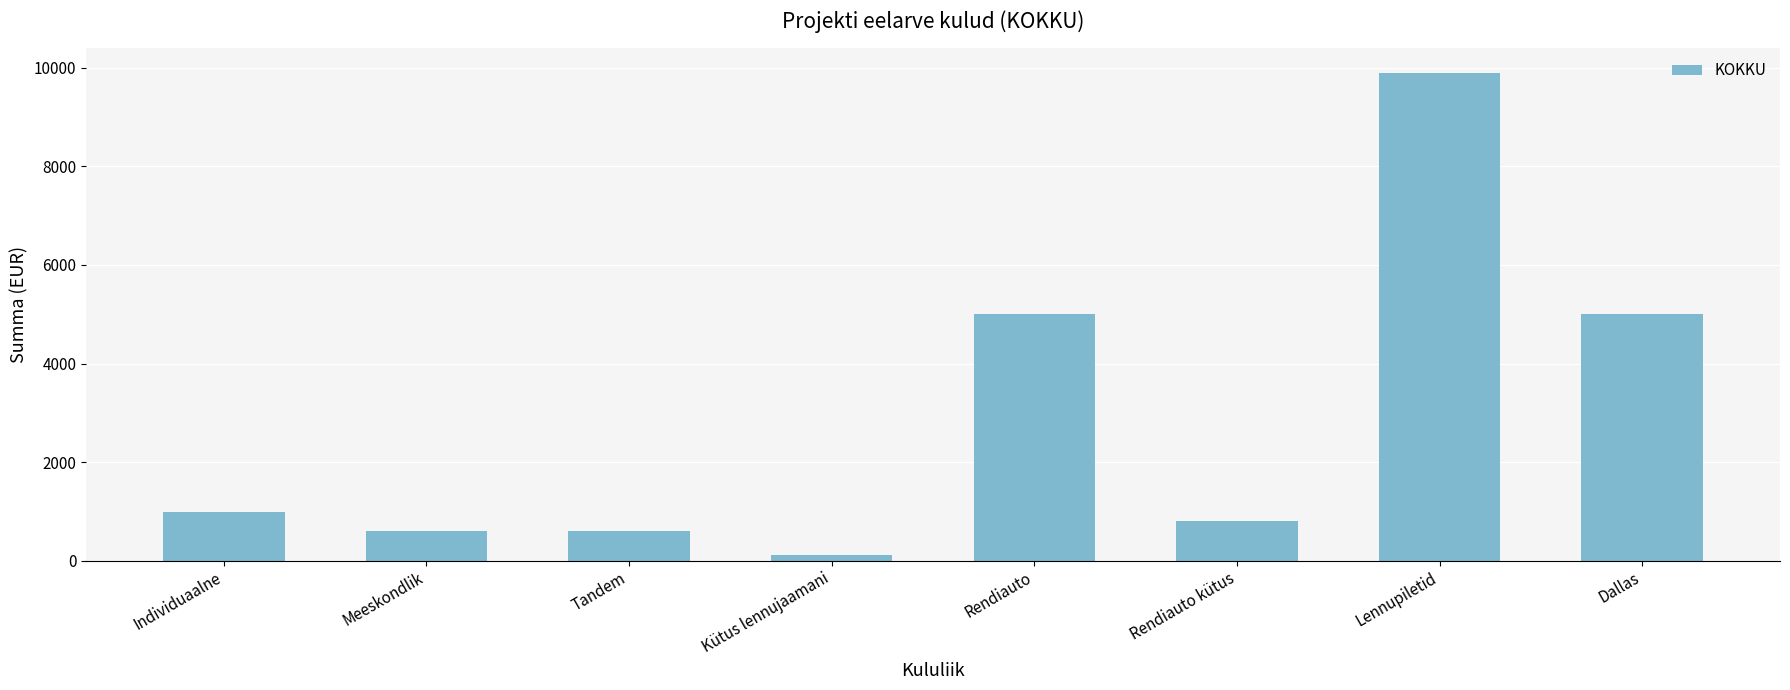

Does the chart contain stacked bars?

No